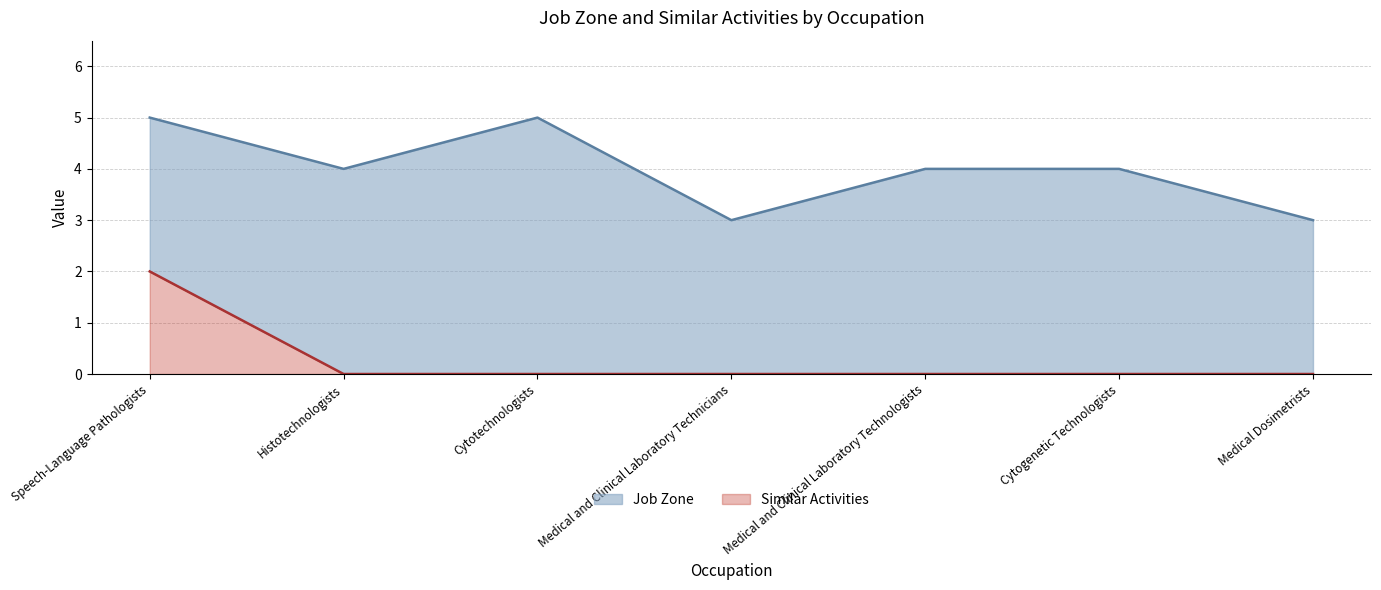

At which label does Similar Activities reach its peak?

Speech-Language Pathologists